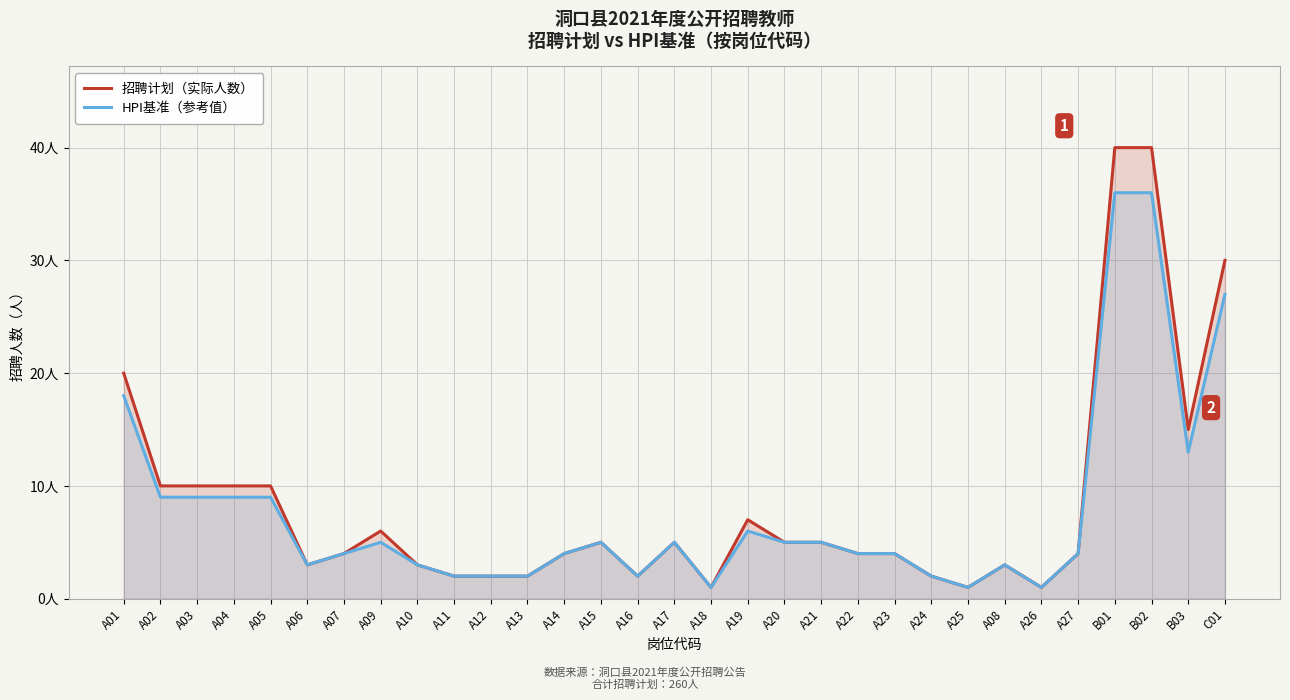

Which series changed the most between A14 and A20?

招聘计划（实际人数）